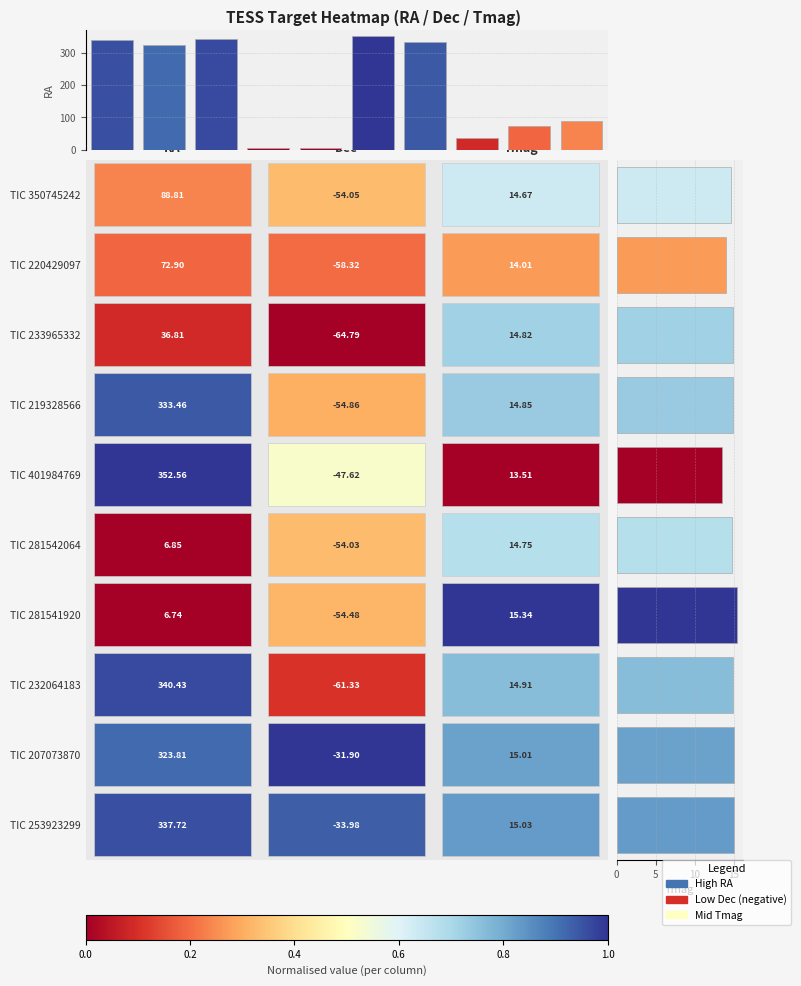

How many data points does each series have?

10